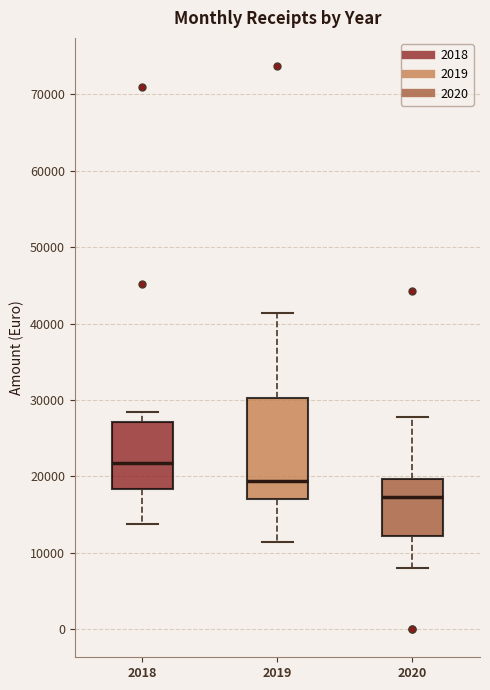

Comparing the boxes themselves (not the whiskers), which one is the tallest?

2019